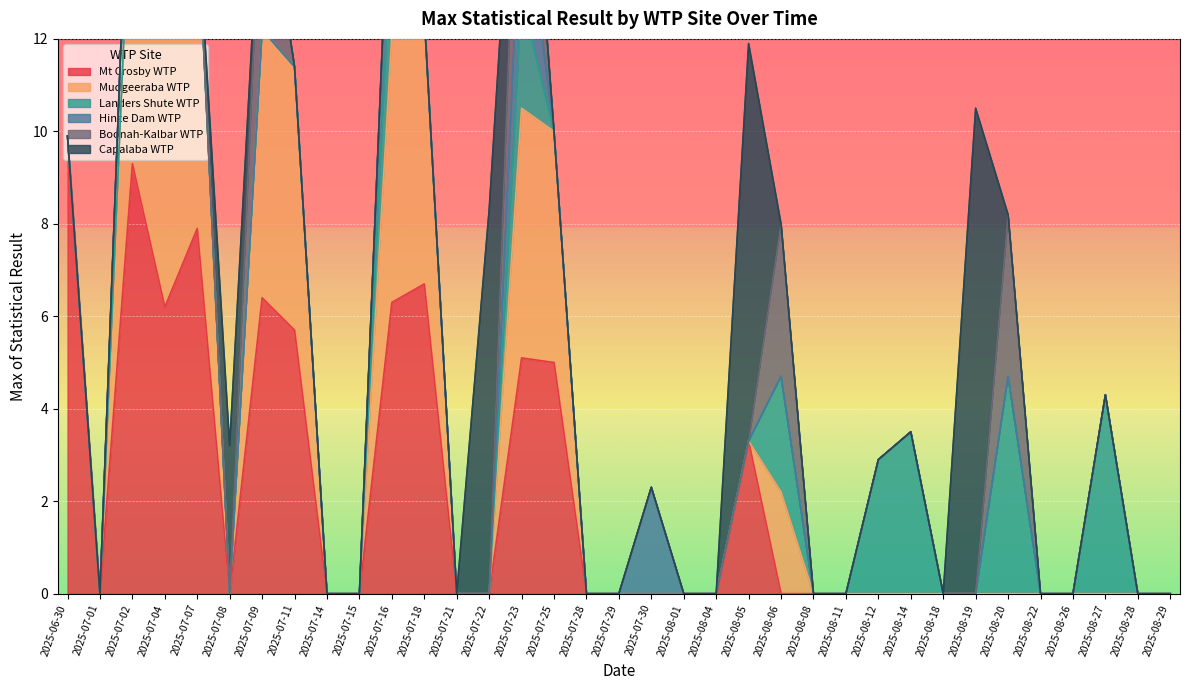

What is the sum of all Capalaba WTP values?

30.6